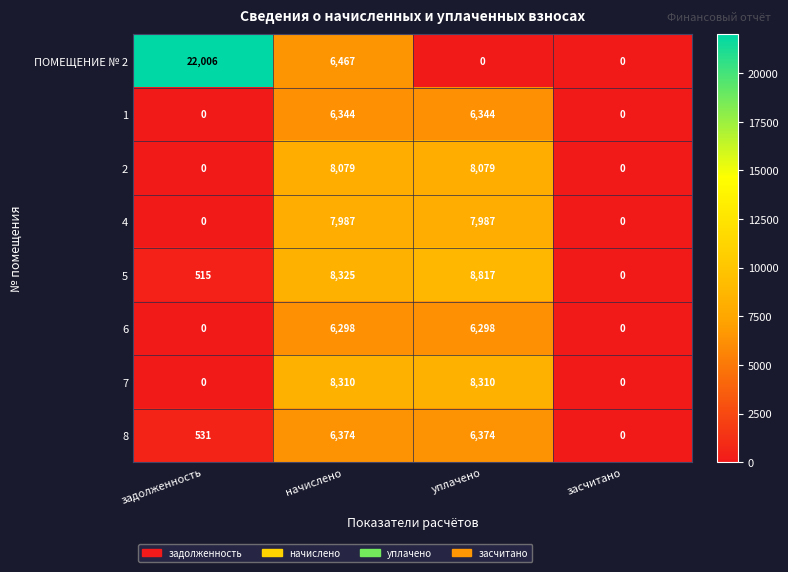

Which label corresponds to the largest value in the chart?

задолженность